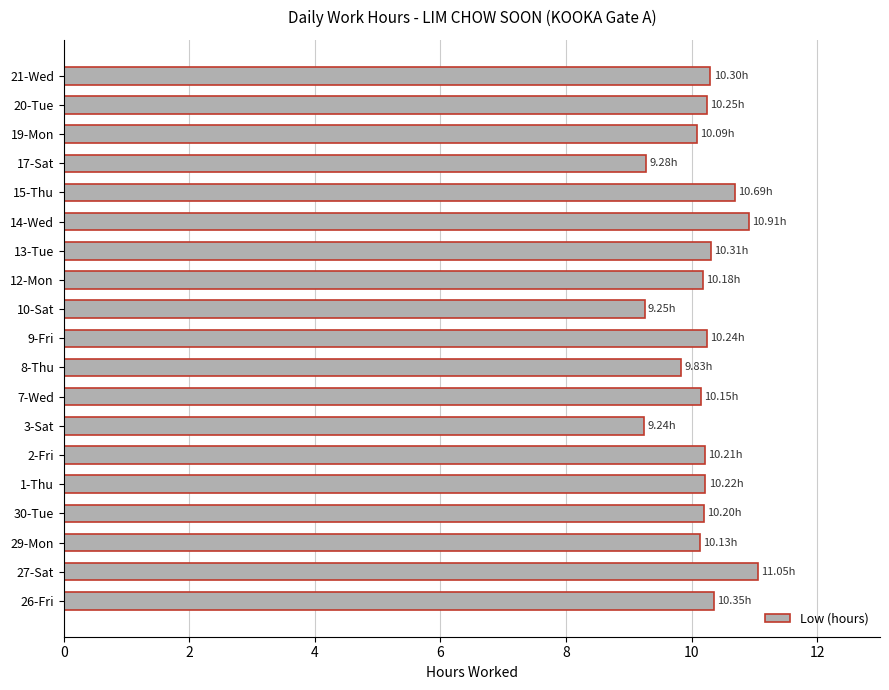

What is the smallest value displayed?

9.2